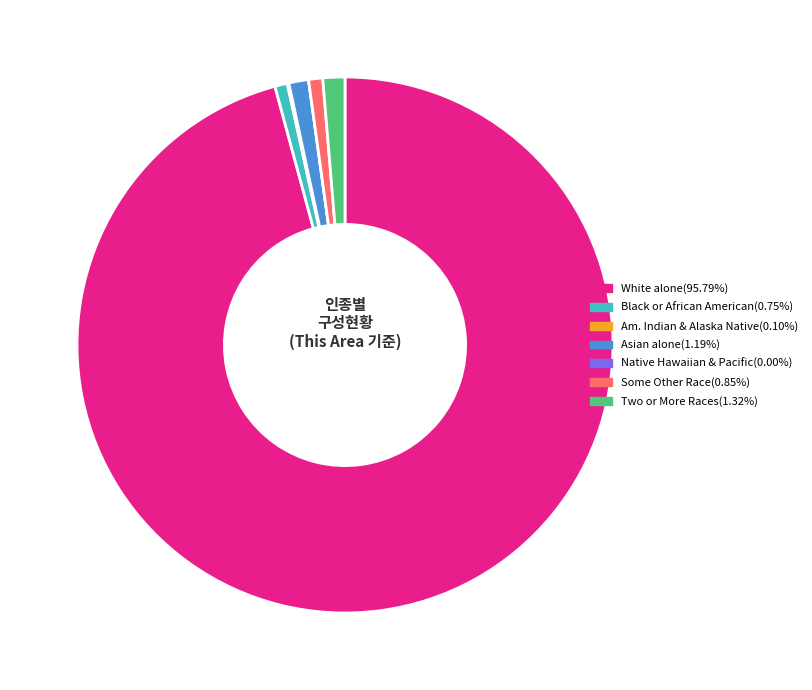

Is there any slice that represents more than half of the pie?

Yes